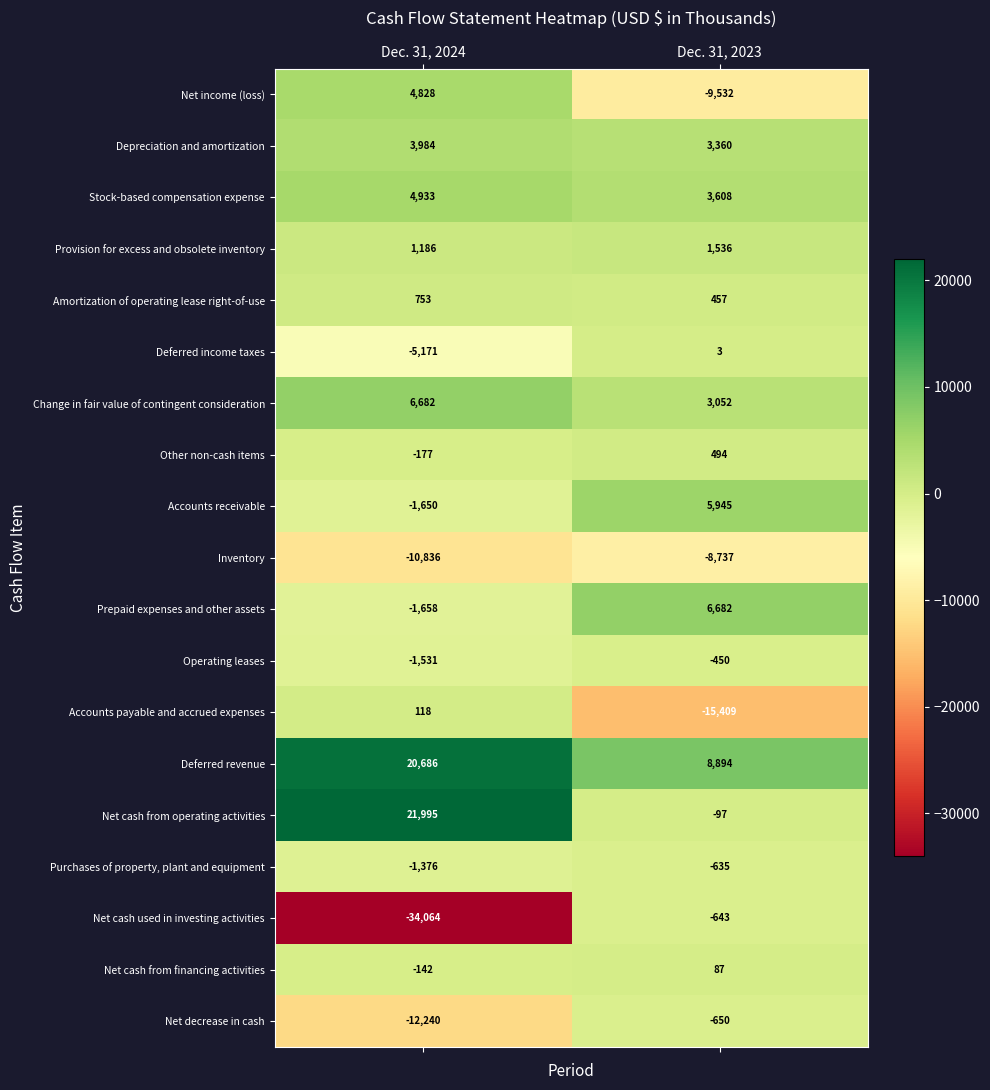

Is it true that Net decrease in cash equals -17923 at Dec. 31, 2024?

False